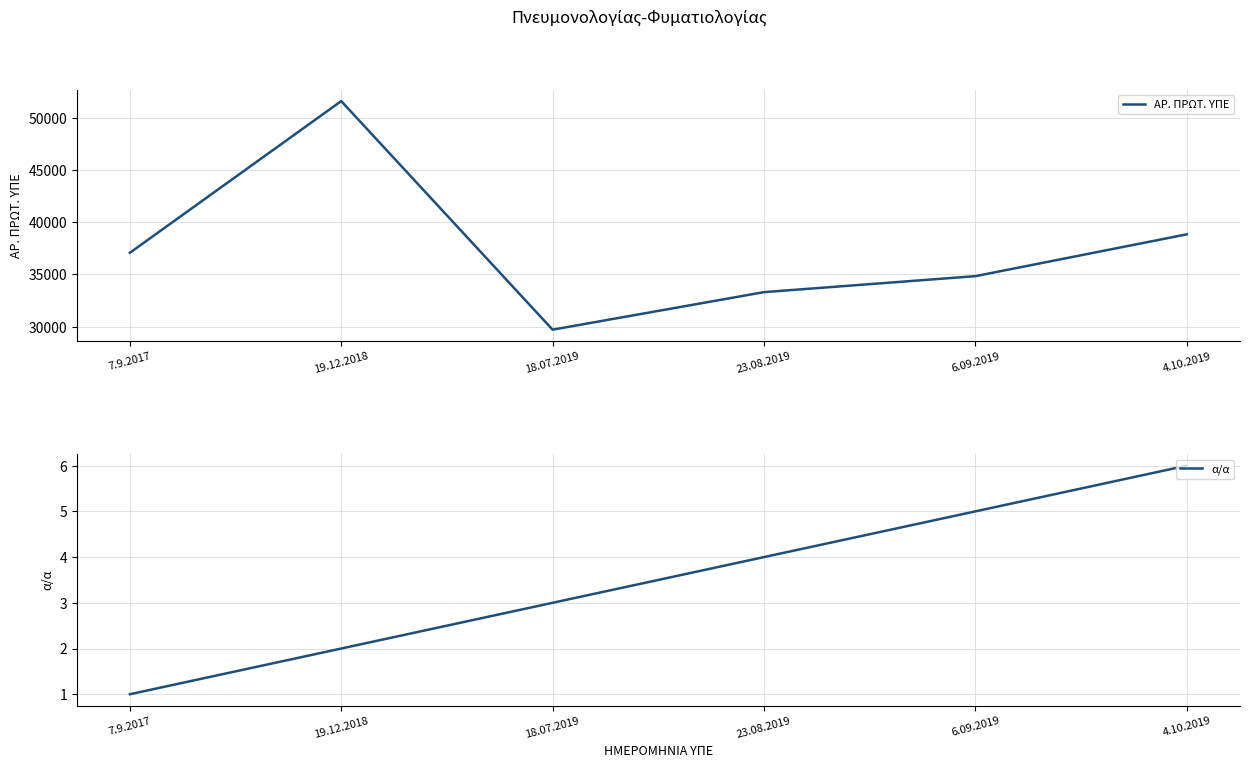

Read the α/α value at 7.9.2017.

1